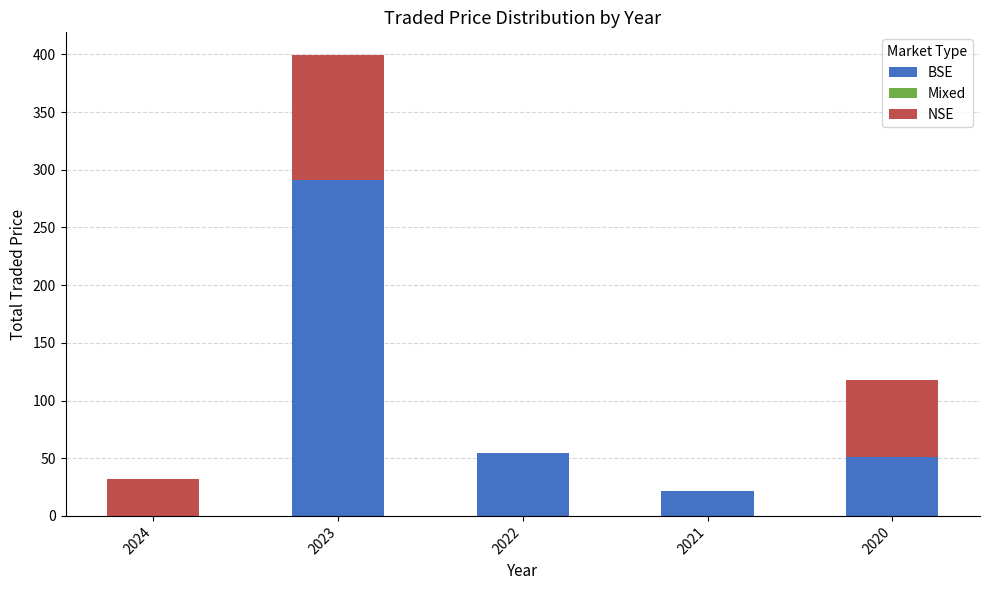

What is the highest value of the BSE series?

291.1